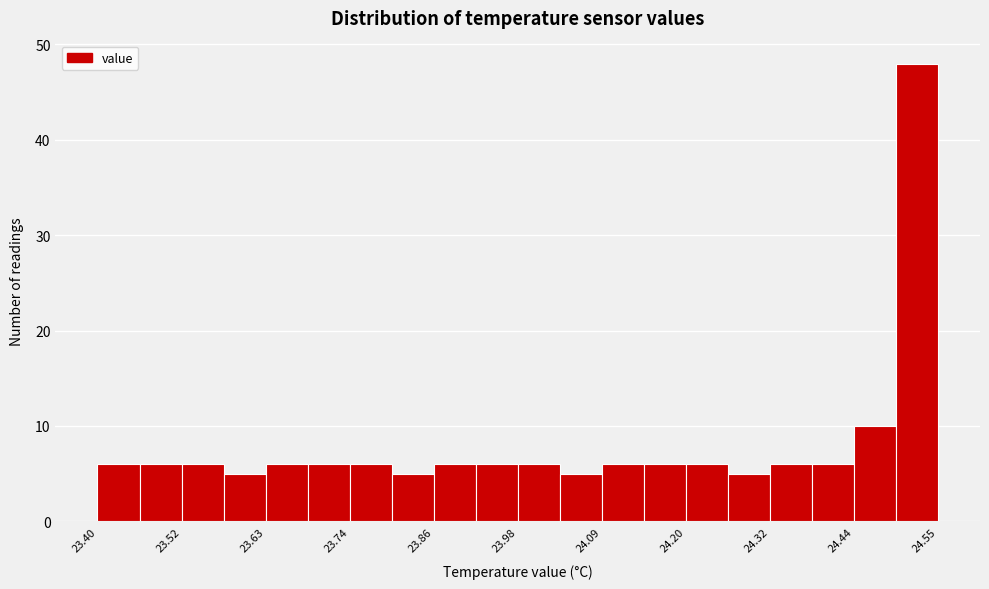

Read against the x-axis, roughly where is the centre of the tallest bar?

24.52